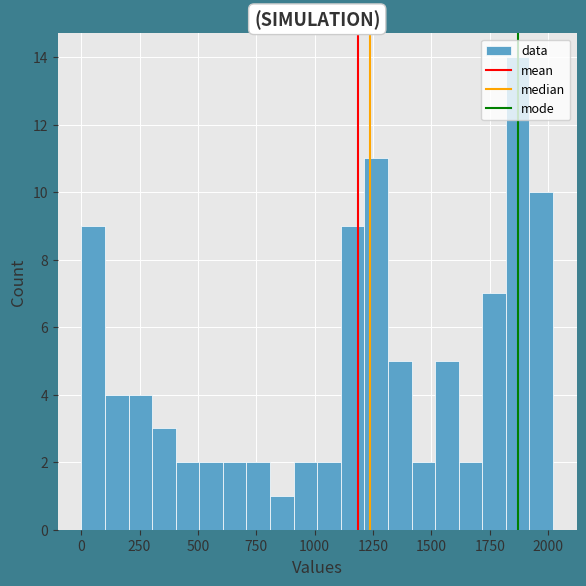

Read against the x-axis, roughly where is the centre of the tallest bar?

1850